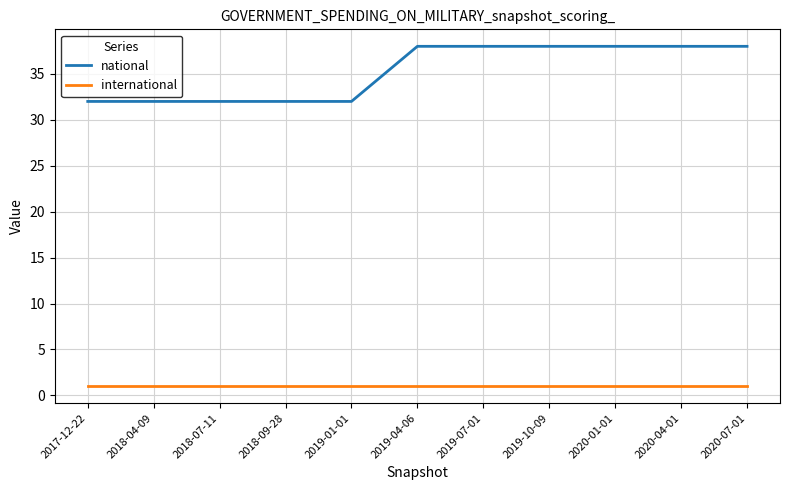

Which series changed the most between 2018-07-11 and 2020-07-01?

national